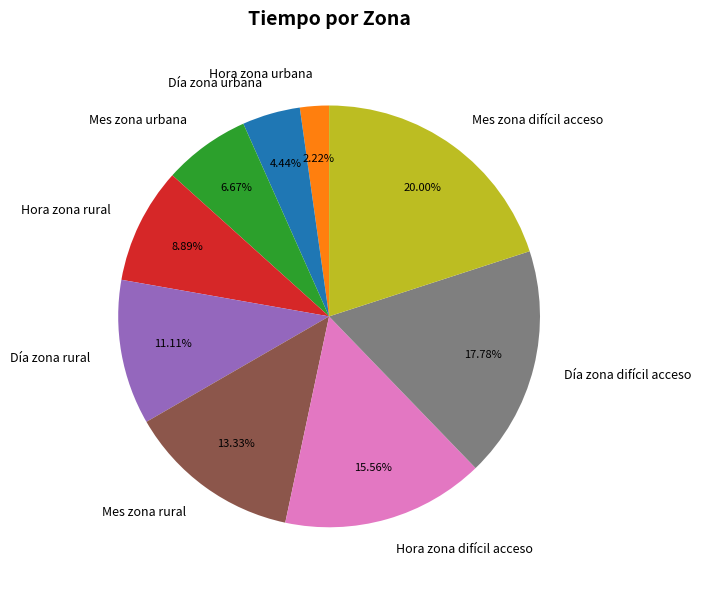

Is Día zona urbana the majority of the pie?

No